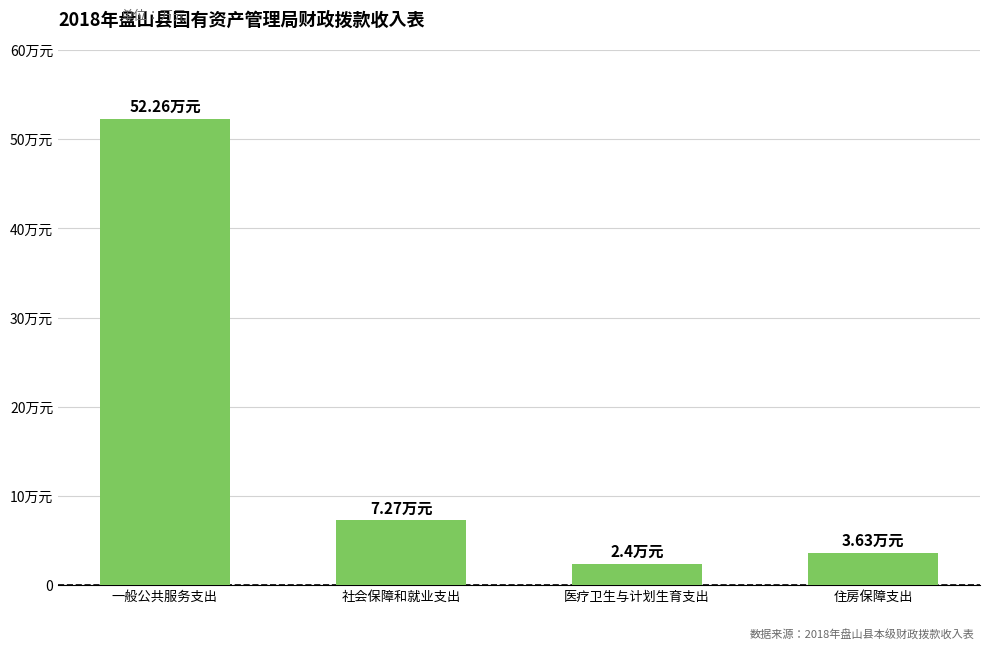

Reading left to right, list all the values displayed in this chart.

一般公共服务支出=52.3	社会保障和就业支出=7.3	医疗卫生与计划生育支出=2.4	住房保障支出=3.6